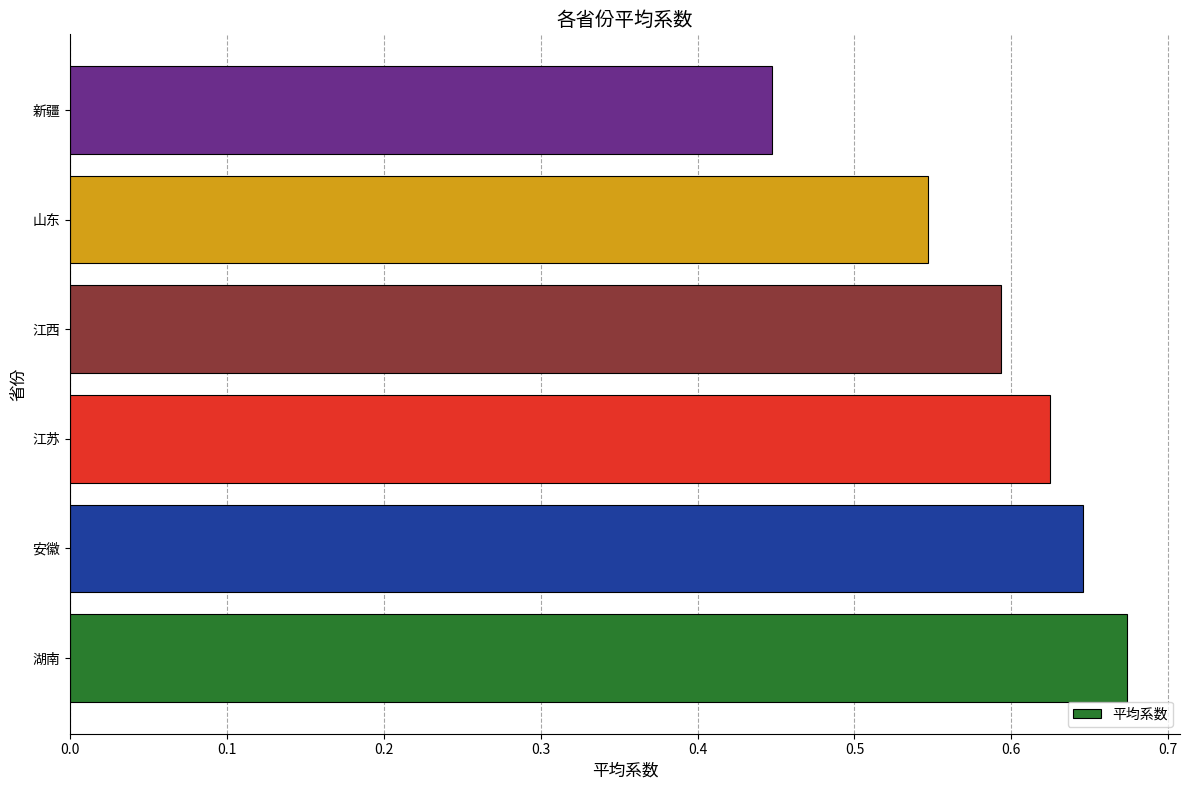

Which category has the lowest value across all series?

新疆